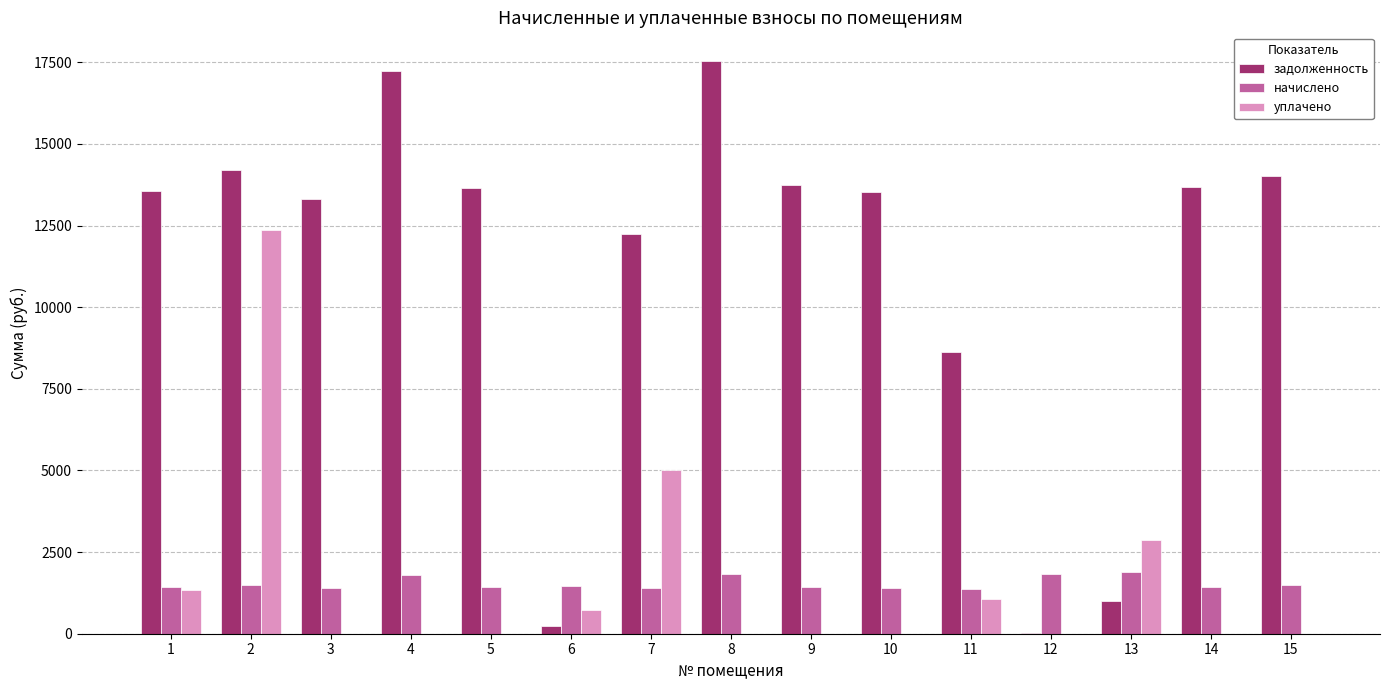

What is the highest value of the начислено series?

1877.9